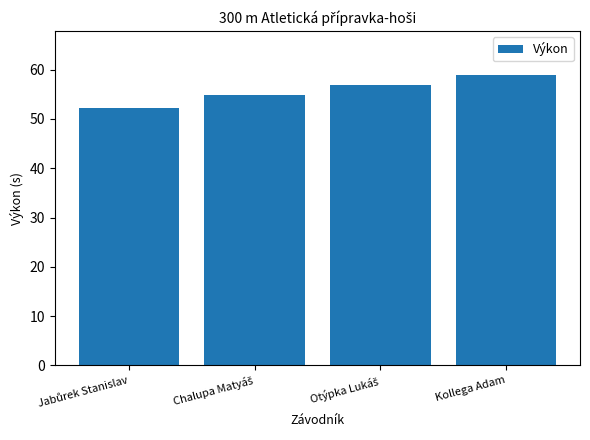

True or false: the data shows 19.4 at Kollega Adam.

False